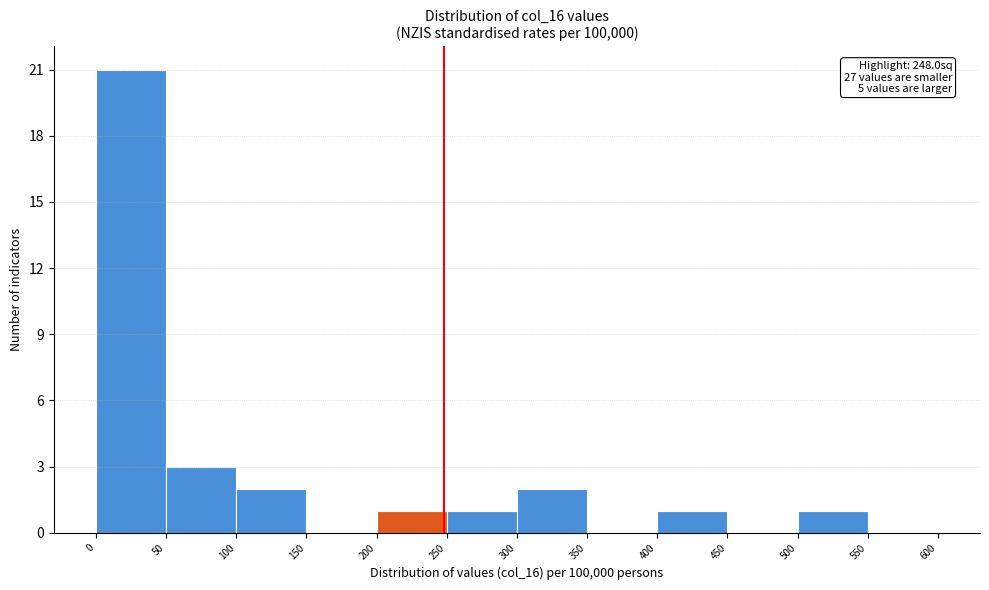

Which range on the x-axis has the tallest bar?

0 to 50